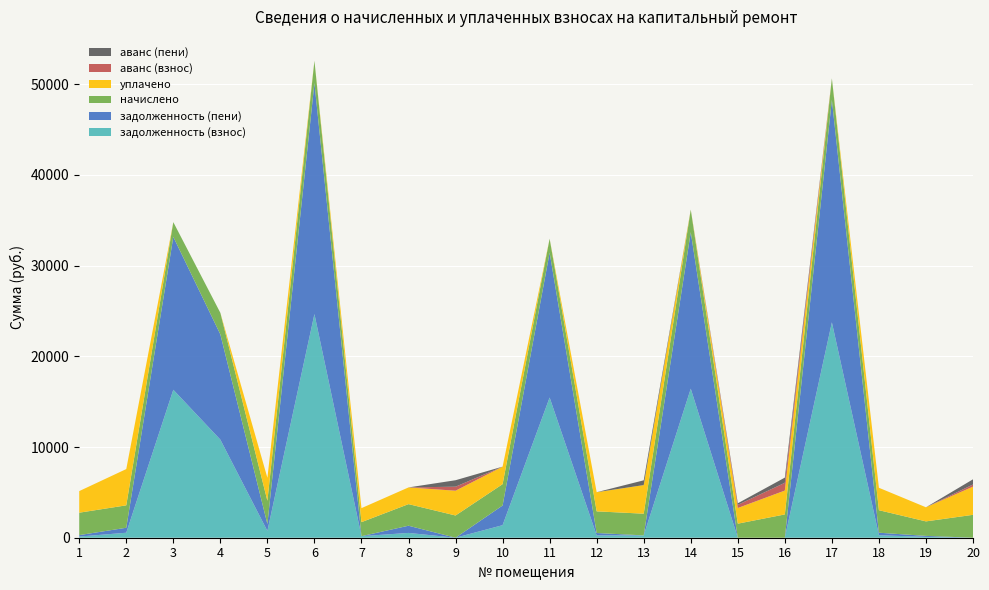

Reading right to left, what are all the values shown in this chart?

задолженность (взнос): 20=0.0	19=93.9	18=275.9	17=23747.0	16=0.0	15=0.0	14=16431.5	13=257.5	12=255.6	11=15457.0	10=1383.5	9=0.0	8=529.2	7=171.7	6=24656.1	5=749.1	4=10813.8	3=16312.7	2=549.4	1=128.5
задолженность (пени): 20=0.0	19=108.1	18=275.9	17=24535.5	16=0.0	15=0.0	14=17259.1	13=0.0	12=265.2	11=15970.3	10=2168.5	9=0.0	8=793.9	7=0.0	6=25474.8	5=759.4	4=11605.9	3=16854.4	2=549.4	1=158.7
начислено: 20=2525.5	19=1598.4	18=2482.8	17=2365.7	16=2568.1	15=1550.4	14=2482.8	13=2392.3	12=2387.0	11=1539.8	10=2354.9	9=2450.9	8=2381.6	7=1545.1	6=2456.2	5=2562.8	4=2376.3	3=1625.0	2=2472.2	1=2472.2
уплачено: 20=3107.0	19=1555.8	18=2471.7	17=0.0	16=2632.4	15=1724.9	14=0.0	13=3154.6	12=2111.0	11=0.0	10=1930.0	9=2730.8	8=1841.6	7=1544.9	6=0.0	5=2534.0	4=0.0	3=0.0	2=3998.8	1=2381.0
аванс (взнос): 20=235.1	19=0.0	18=0.0	17=0.0	16=856.0	15=346.8	14=0.0	13=0.0	12=0.0	11=0.0	10=0.0	9=444.8	8=0.0	7=0.0	6=0.0	5=0.0	4=0.0	3=0.0	2=0.0	1=0.0
аванс (пени): 20=572.3	19=0.0	18=0.0	17=0.0	16=570.7	15=174.6	14=0.0	13=523.6	12=0.0	11=0.0	10=0.0	9=713.2	8=0.0	7=0.0	6=0.0	5=0.0	4=0.0	3=0.0	2=0.0	1=0.0